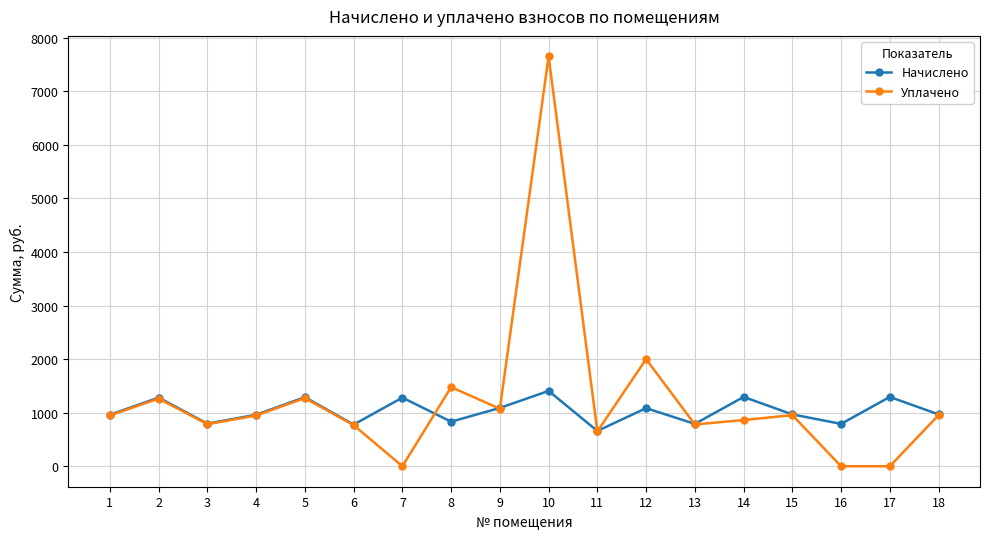

Rank the series by their maximum value, from highest to lowest.

Уплачено, Начислено